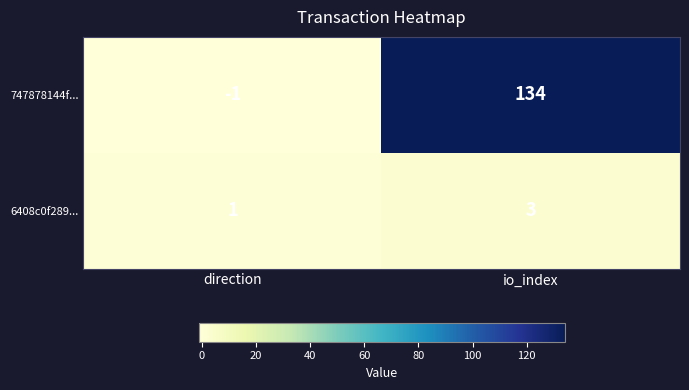

What is the sum of the 6408c0f289... values at io_index and direction?

4